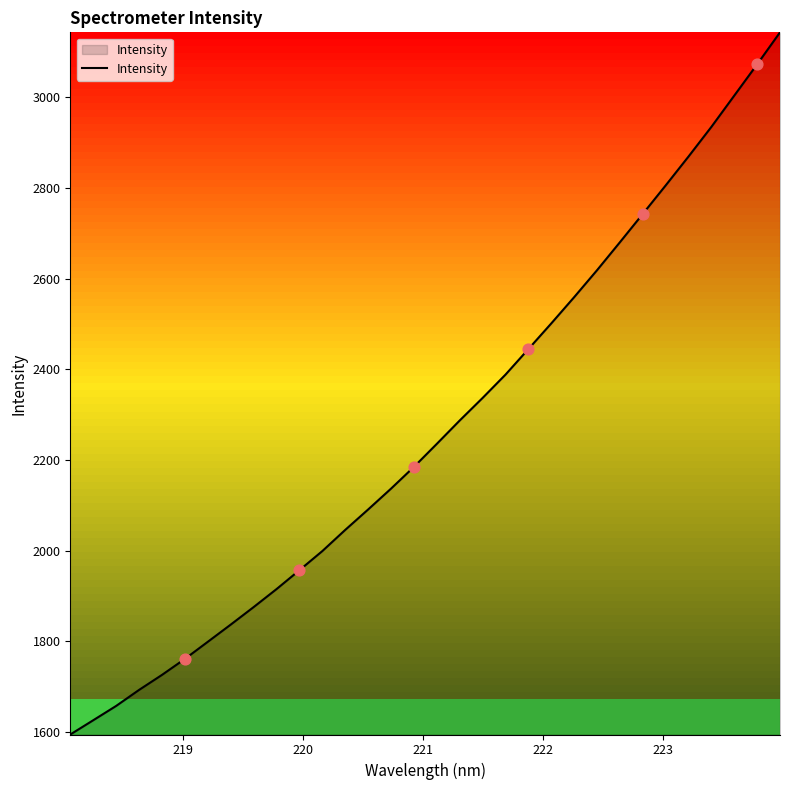

What is the smallest value displayed?

1594.8